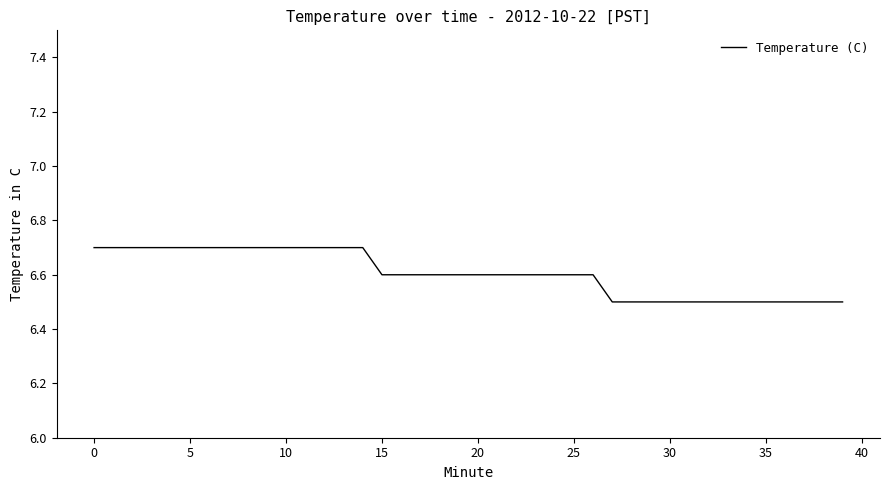

What is the greatest value displayed?

6.7